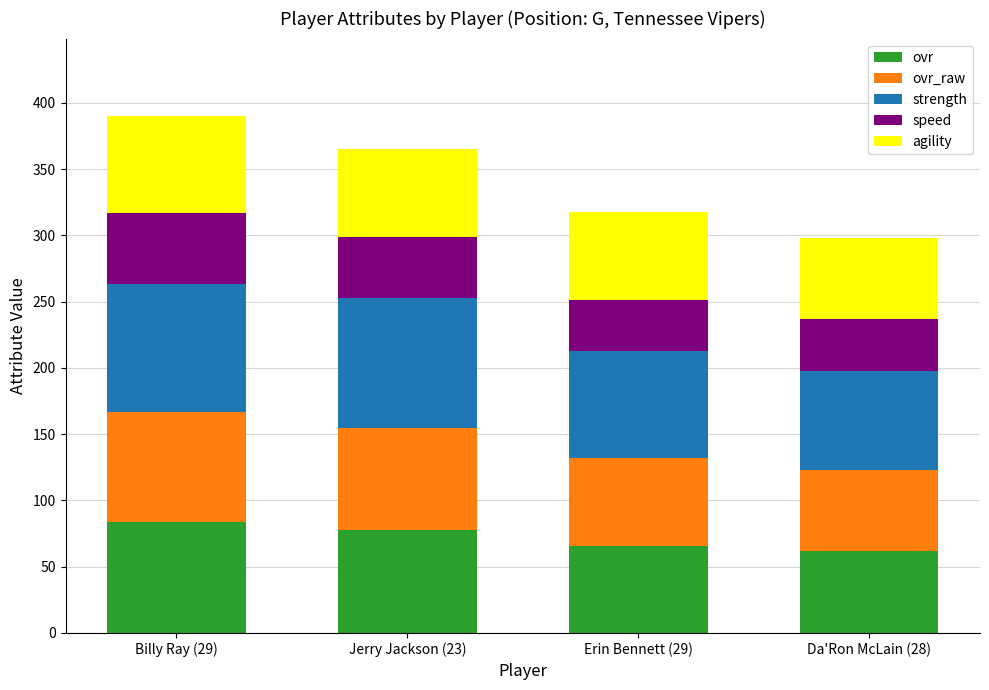

How many series are shown in this chart?

5